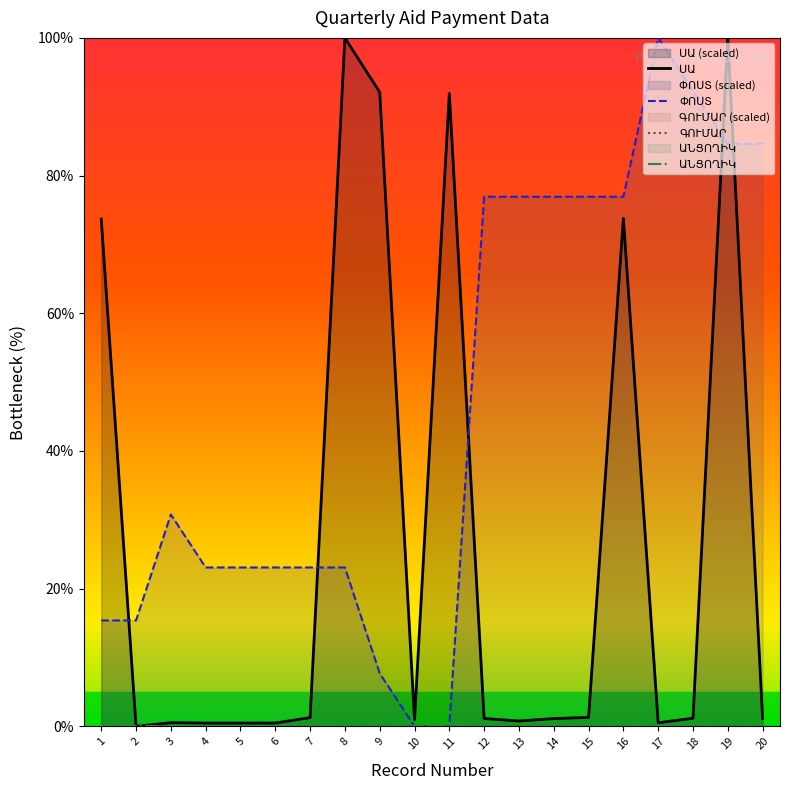

Reading left to right, list all the values displayed in this chart.

ՍԱ: 1=73.7	2=0.0	3=0.5	4=0.5	5=0.5	6=0.5	7=1.3	8=100.0	9=92.1	10=1.0	11=91.9	12=1.1	13=0.8	14=1.1	15=1.3	16=73.8	17=0.5	18=1.2	19=100.0	20=1.2
ՓՈՍՏ: 1=15.4	2=15.4	3=30.8	4=23.1	5=23.1	6=23.1	7=23.1	8=23.1	9=7.7	10=0.0	11=0.0	12=76.9	13=76.9	14=76.9	15=76.9	16=76.9	17=100.0	18=92.3	19=84.6	20=84.6
ԳՈՒՄԱՐ: 1=0.0	2=0.0	3=0.0	4=0.0	5=0.0	6=0.0	7=0.0	8=0.0	9=0.0	10=0.0	11=0.0	12=0.0	13=0.0	14=0.0	15=0.0	16=0.0	17=0.0	18=0.0	19=0.0	20=0.0
ԱՆՑՈՂԻԿ: 1=0.0	2=0.0	3=0.0	4=0.0	5=0.0	6=0.0	7=0.0	8=0.0	9=0.0	10=0.0	11=0.0	12=0.0	13=0.0	14=0.0	15=0.0	16=0.0	17=0.0	18=0.0	19=0.0	20=0.0